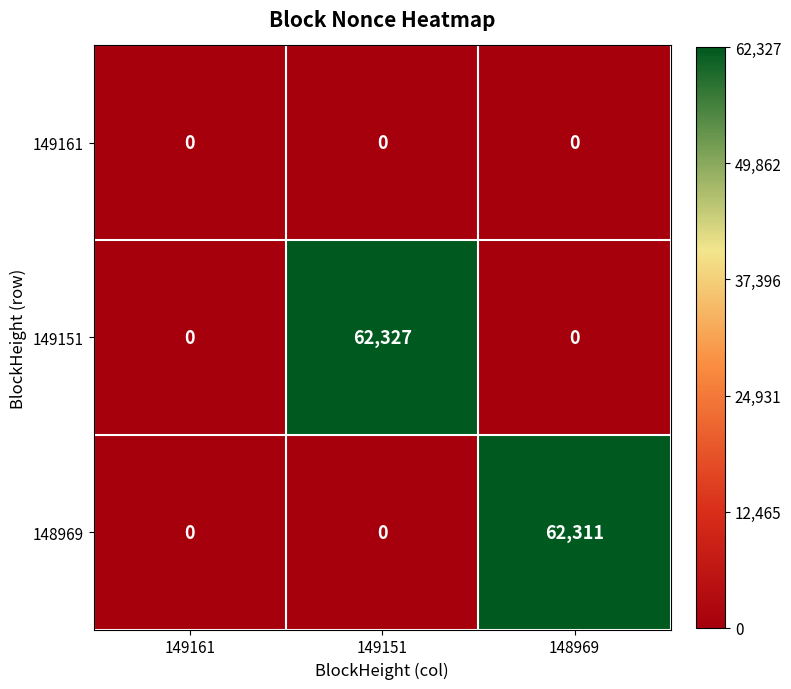

What is the maximum value for 149151?

62327